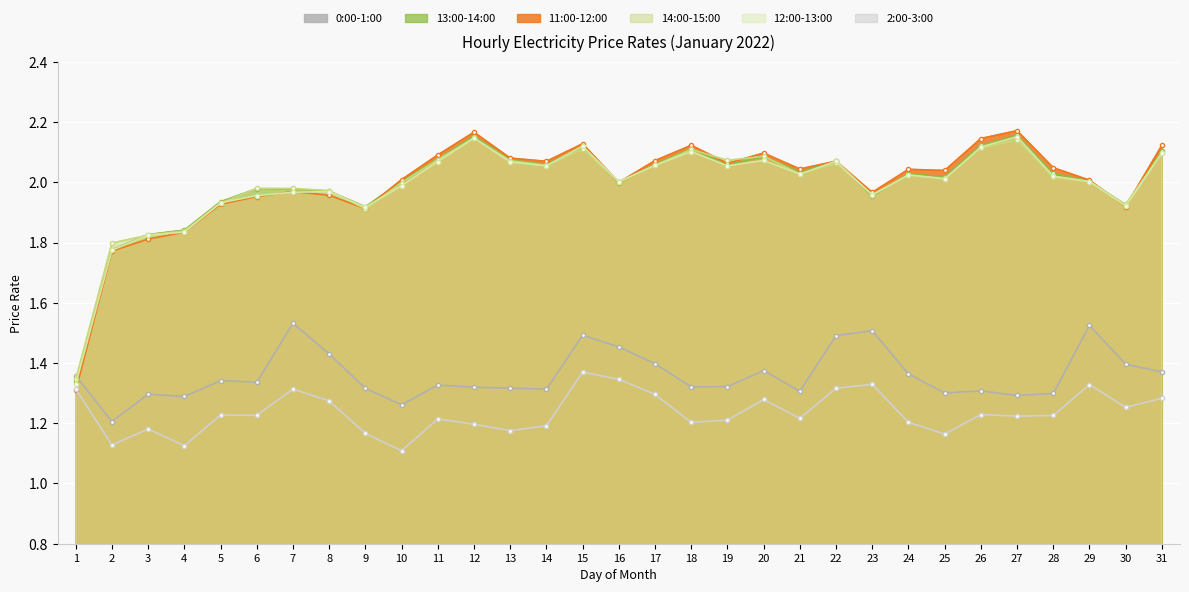

What is the sum of all 13:00-14:00 values?

61.8